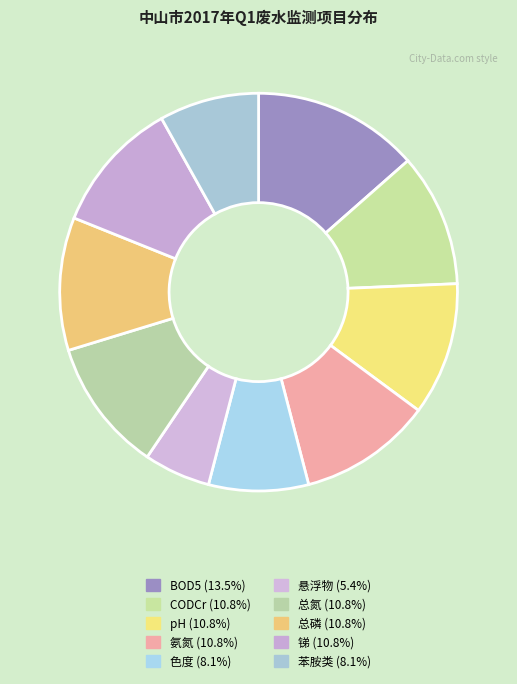

How many segments does this pie chart have?

10